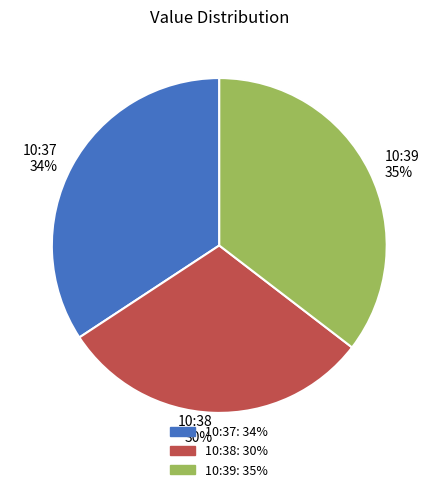

Is there a majority slice in this chart?

No